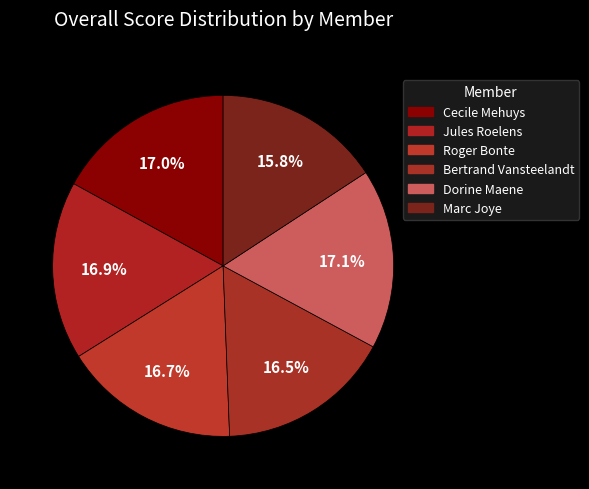

Count the number of slices in the pie.

6